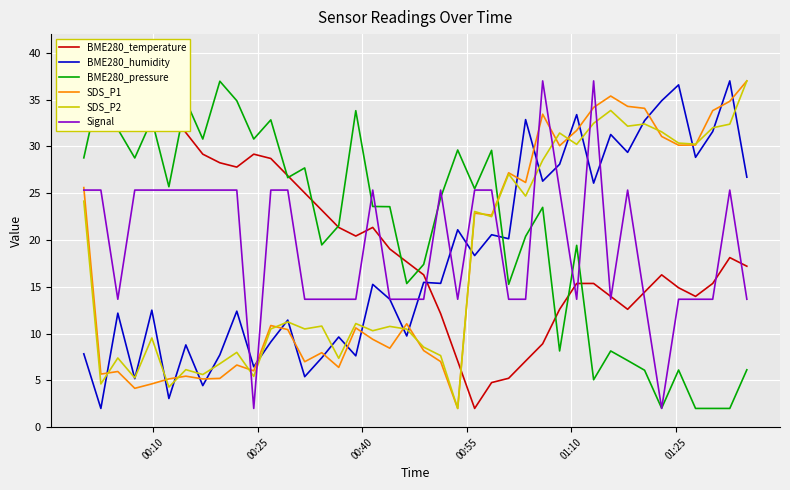

What is the maximum value for SDS_P1?

37.0